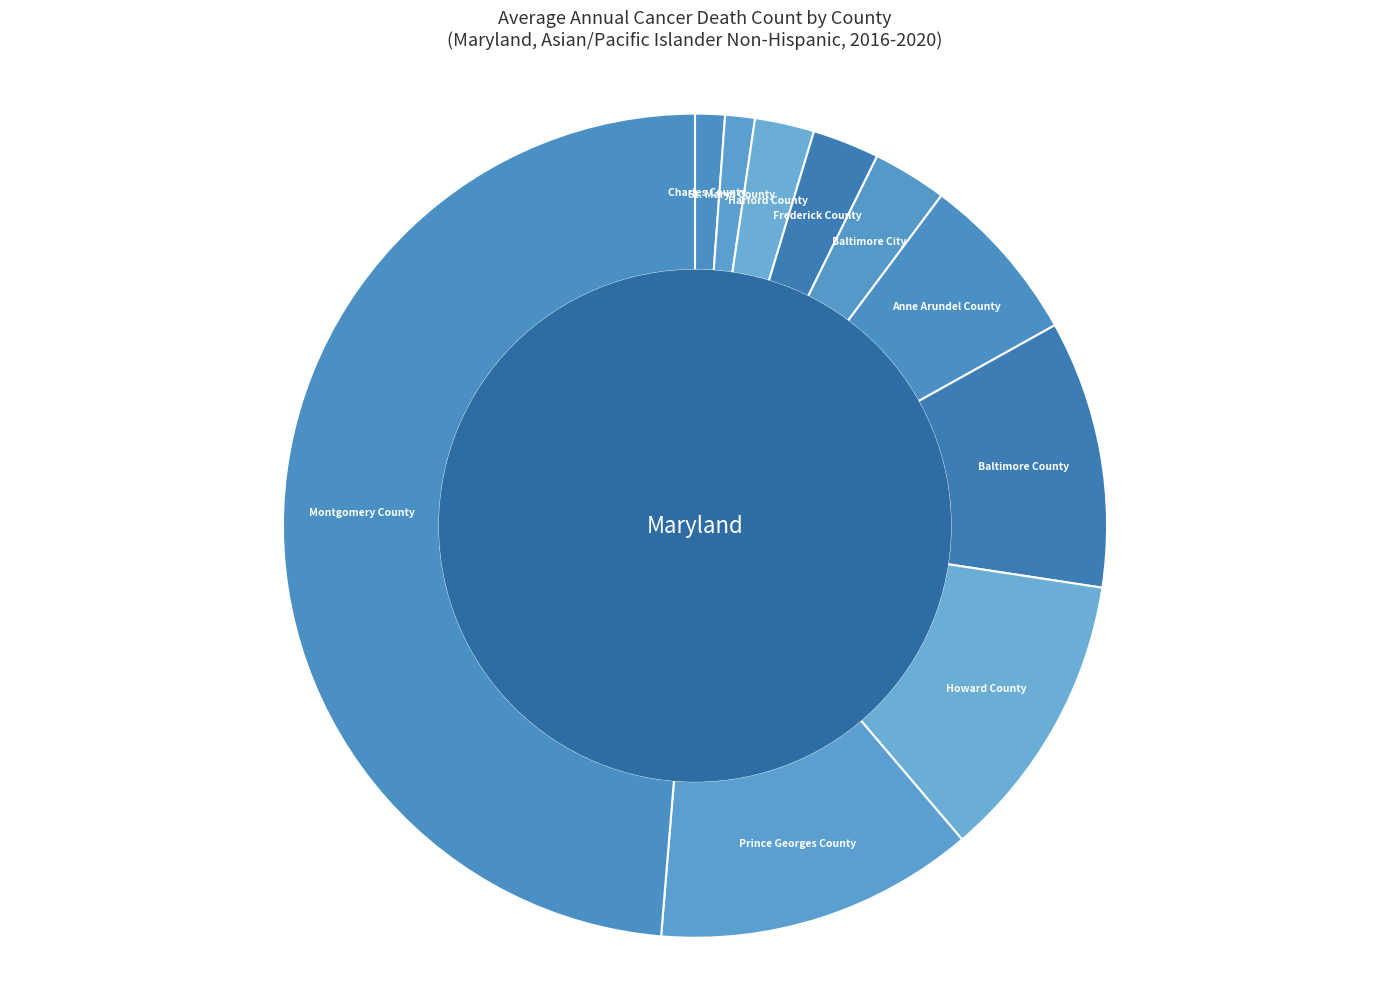

Is there any slice that represents more than half of the pie?

No